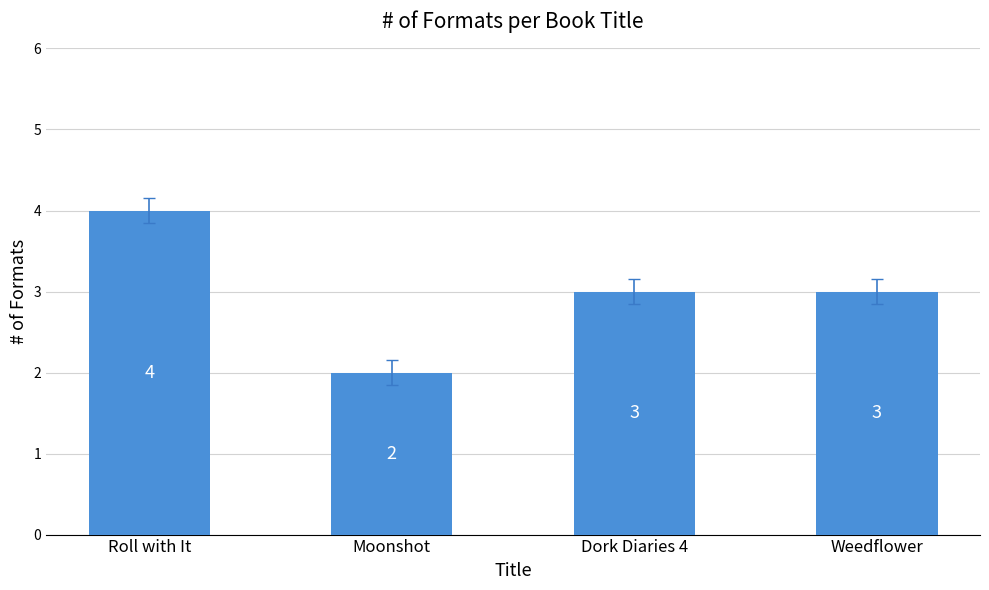

What is the approximate value at Weedflower?

3